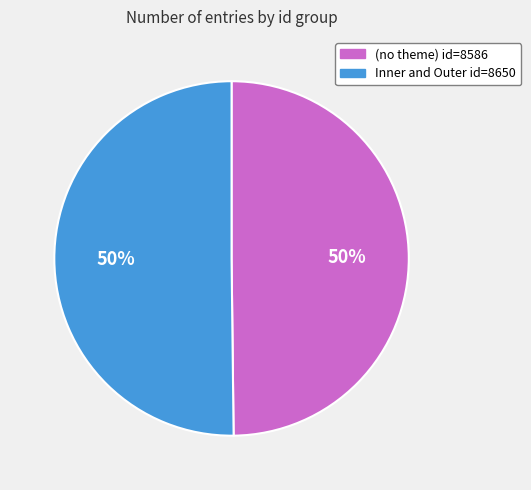

To the nearest percent, what percentage of the pie is Inner and Outer id=8650?

50%